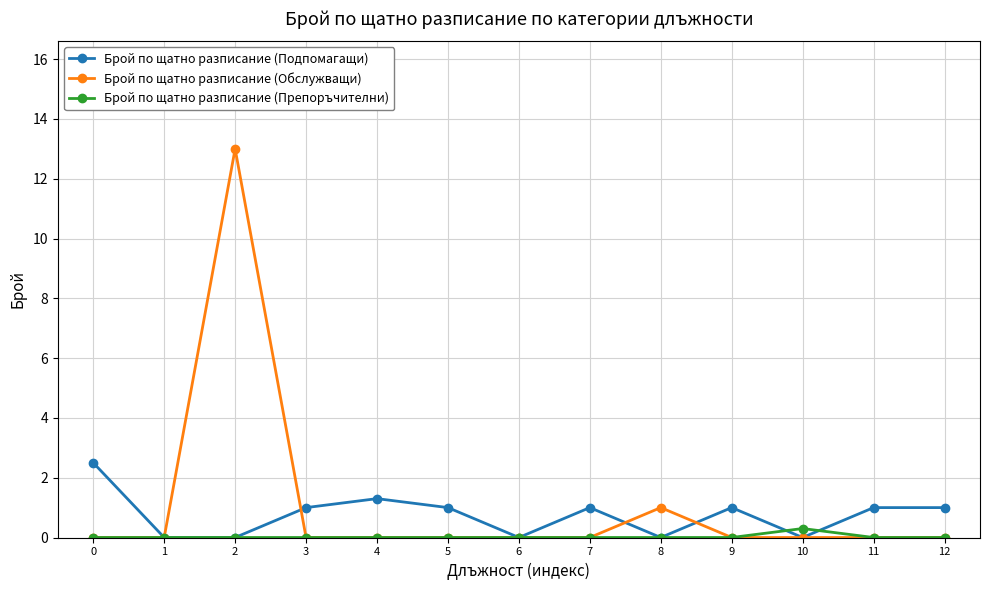

Is the value of Брой по щатно разписание (Обслужващи) at 8 greater than the value of Брой по щатно разписание (Препоръчителни) at 12?

Yes